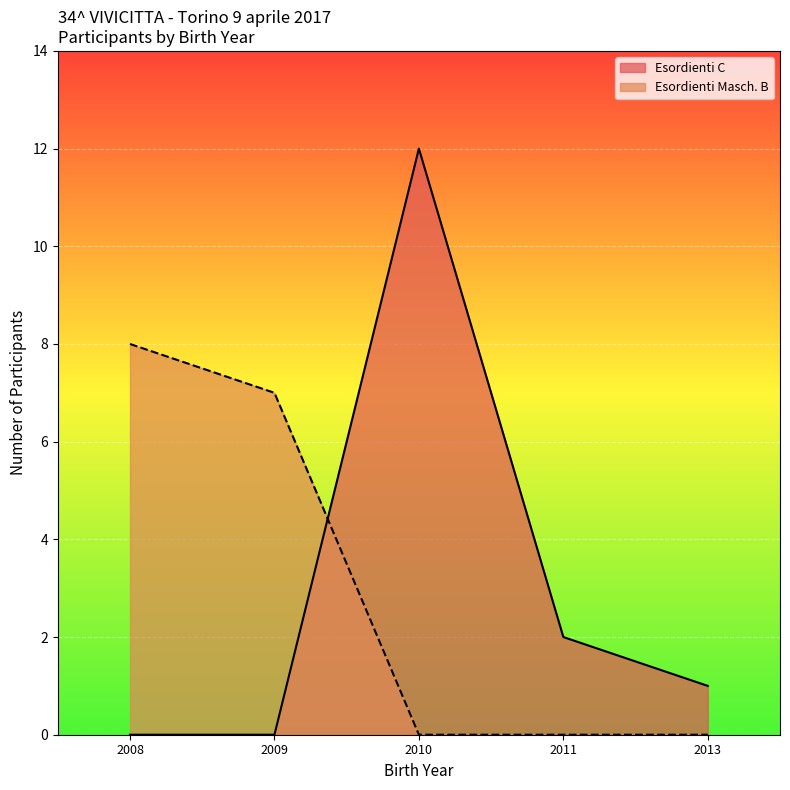

Is it true that Esordienti C equals 20 at 2009?

False